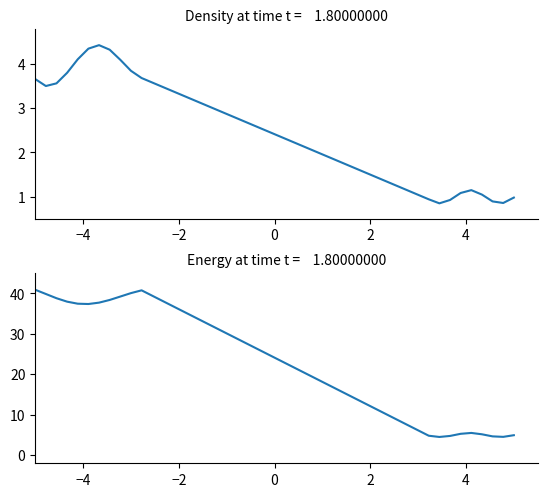

Reading right to left, extract all data points from this chart.

Density: 1.0	0.9	0.9	1.0	1.1	1.1	0.9	0.9	0.9	3.7	3.8	4.1	4.3	4.4	4.3	4.1	3.8	3.6	3.5	3.7
Energy: 4.9	4.5	4.6	5.2	5.5	5.3	4.8	4.5	4.8	40.7	40.0	39.2	38.3	37.7	37.3	37.4	37.9	38.8	39.8	40.9